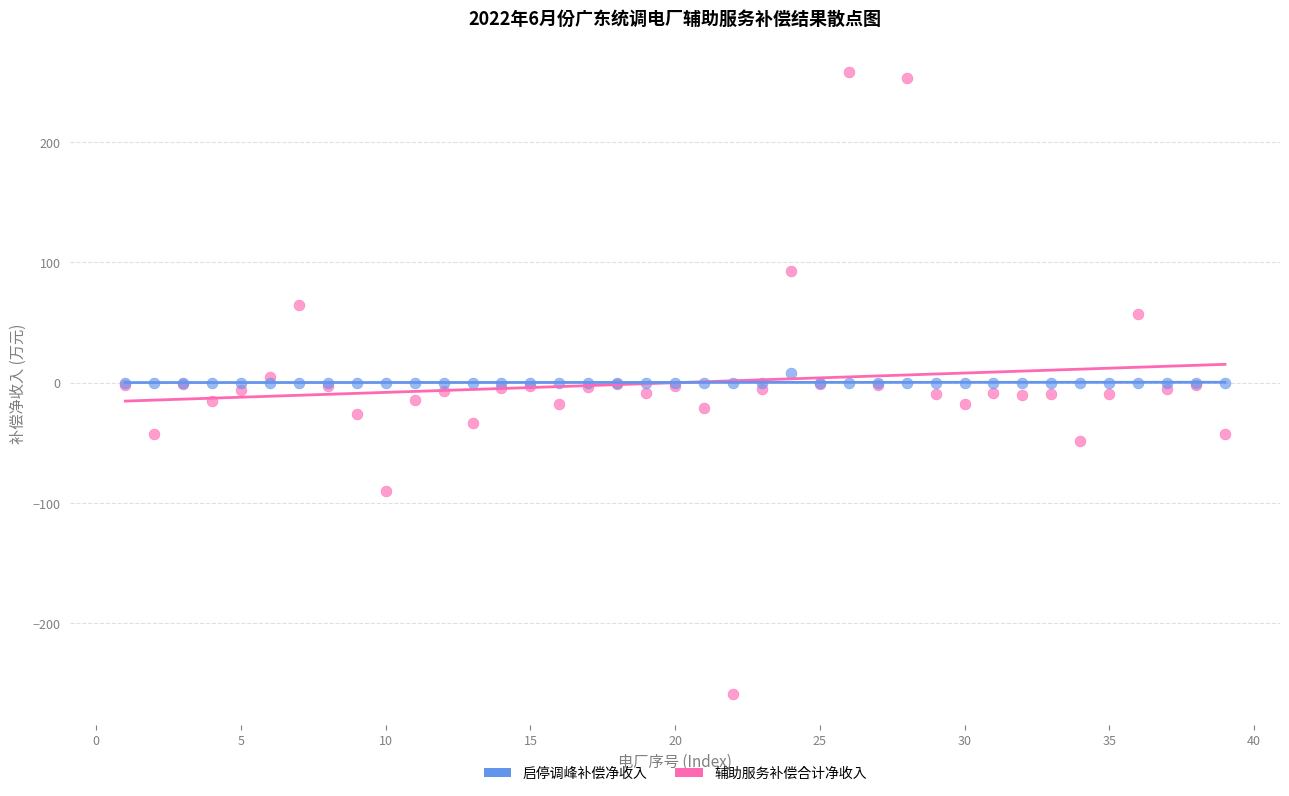

Which series reaches the minimum Y coordinate?

辅助服务补偿合计净收入